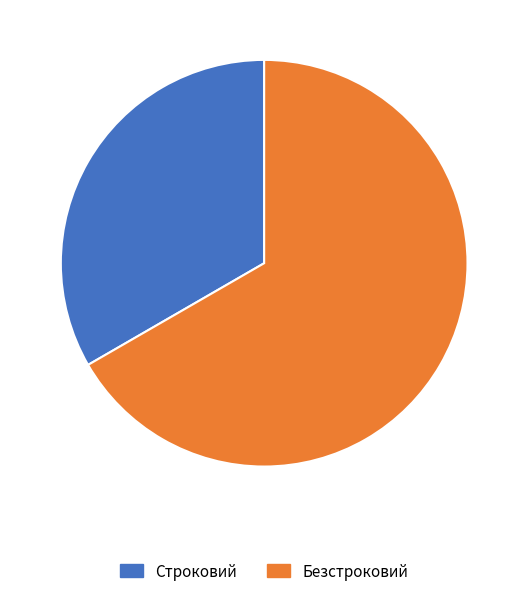

How many slices are in this pie chart?

2